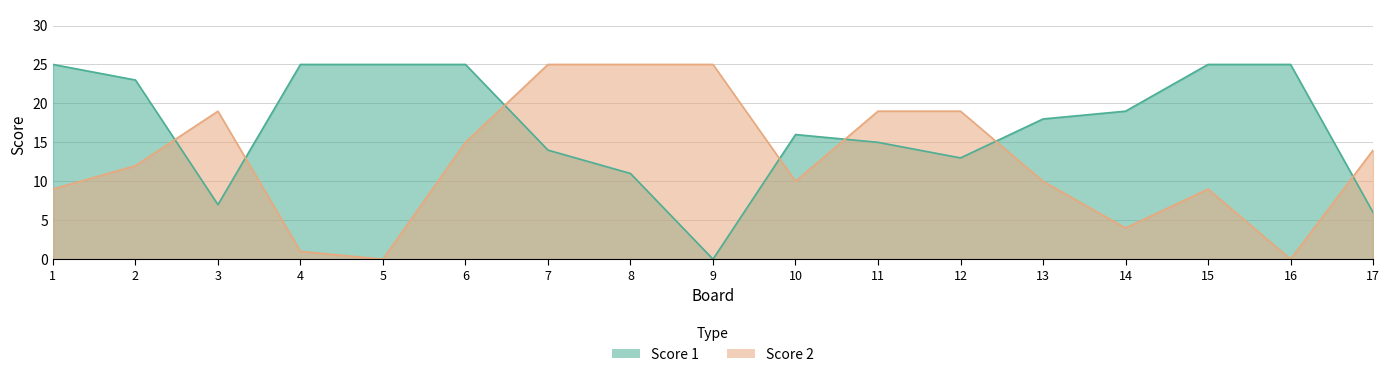

What is the value of the Score 1 point at the 16th from the left?

25